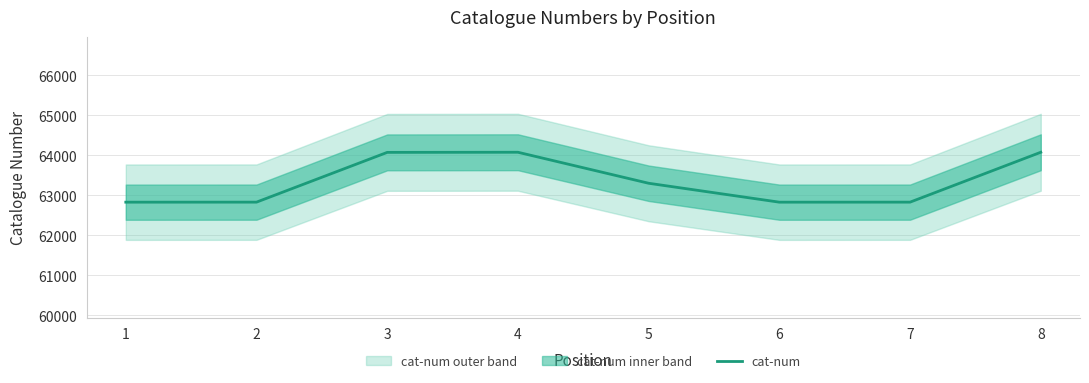

Reading left to right, list all the values displayed in this chart.

1=62826	2=62827	3=64071	4=64074	5=63299	6=62826	7=62827	8=64074